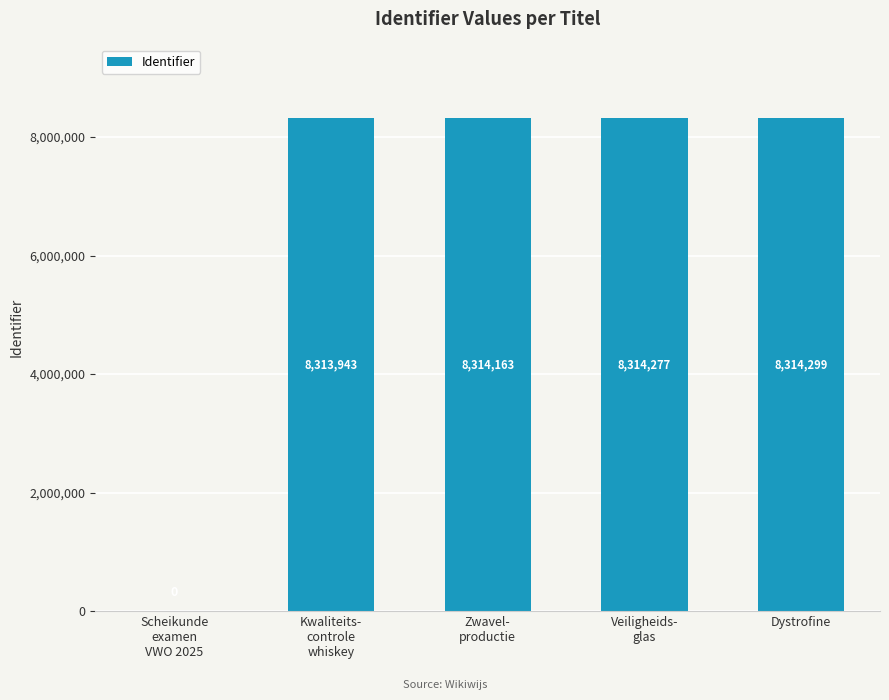

What is the maximum value shown in the chart?

8314299